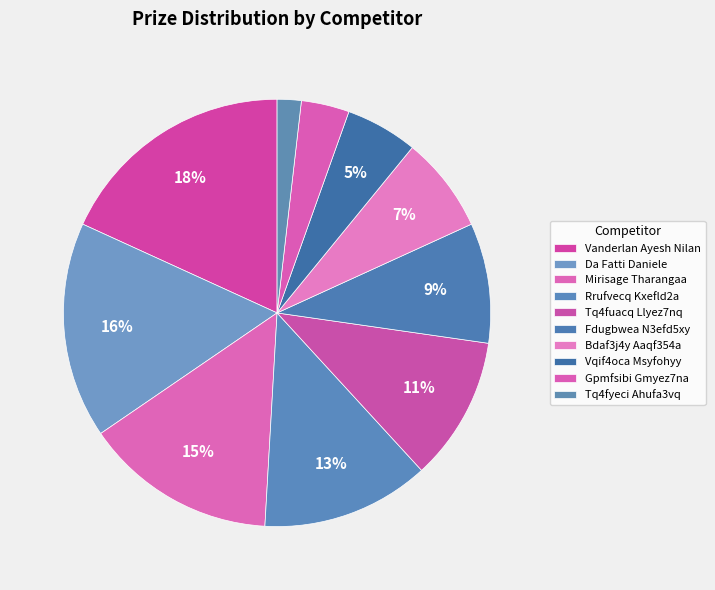

Is there any slice that represents more than half of the pie?

No